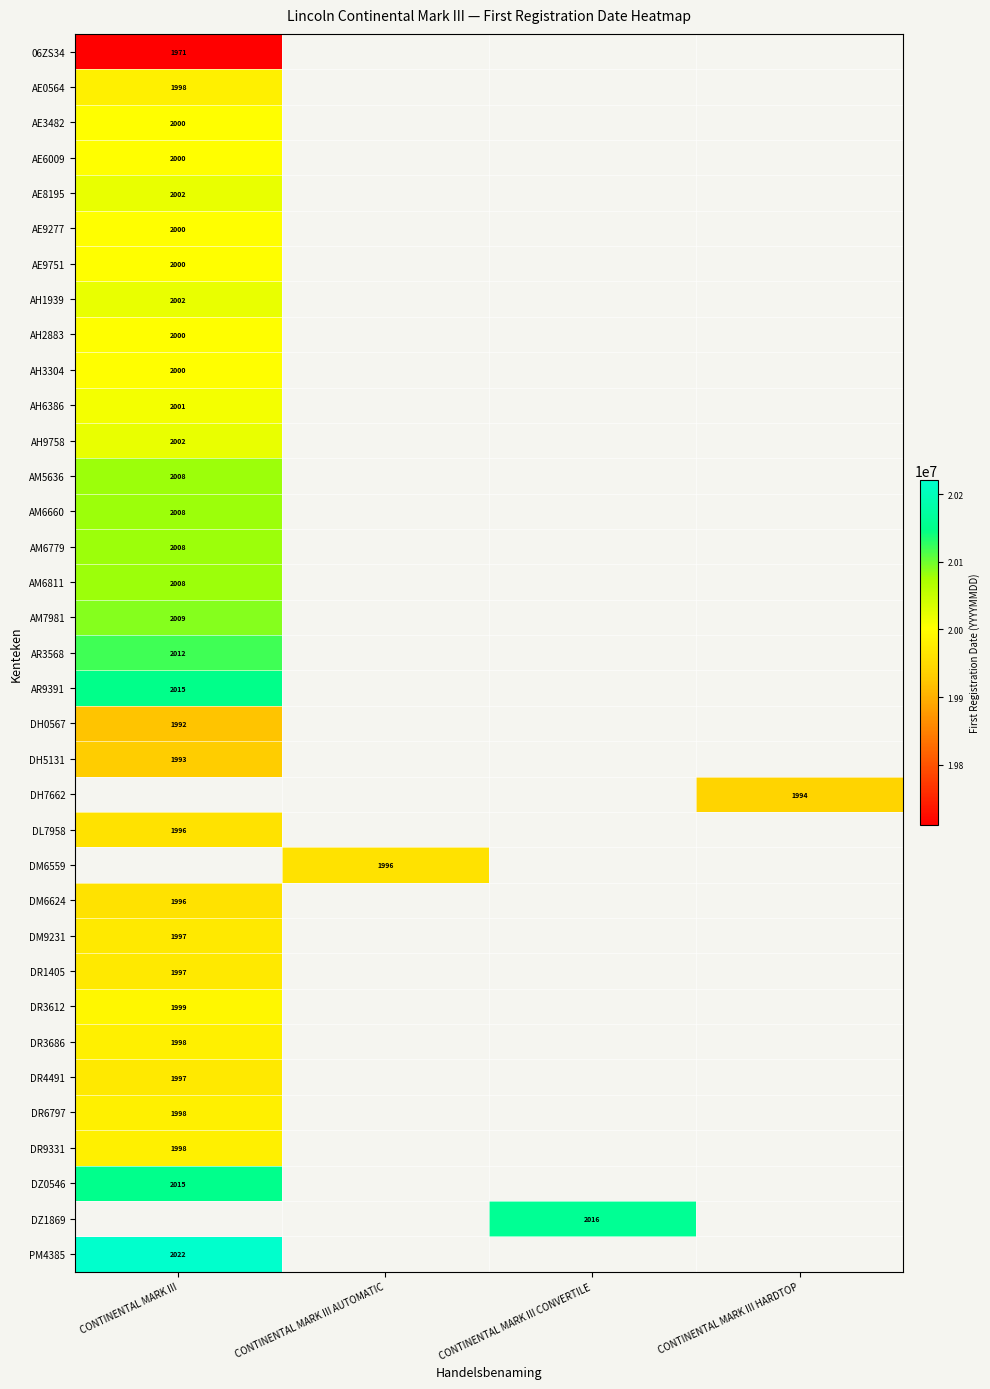

The value of PM4385 at CONTINENTAL MARK III is 2022. True or false?

True